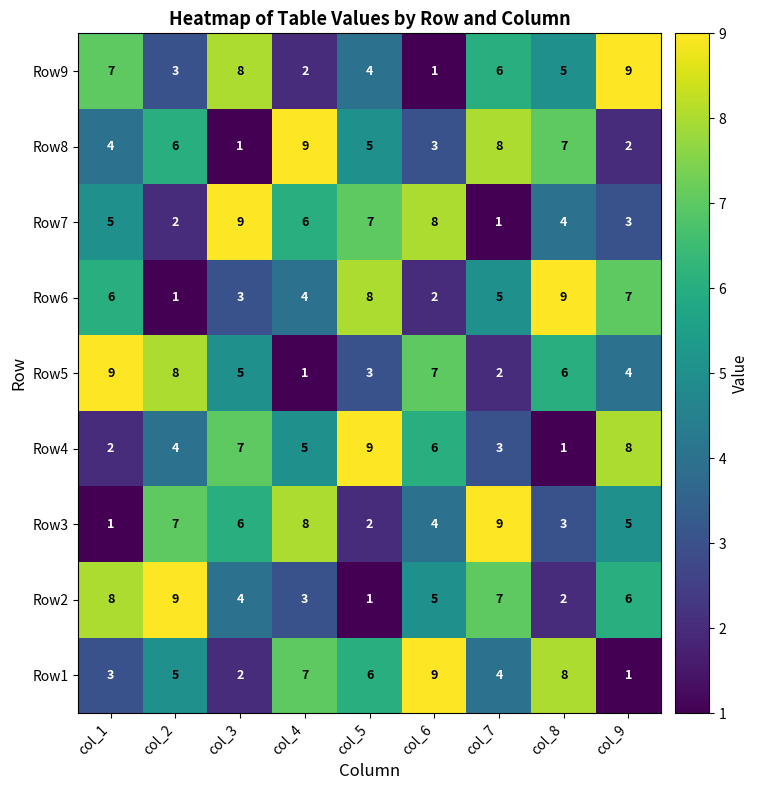

Is the value of Row9 at col_7 greater than the value of Row8 at col_6?

Yes